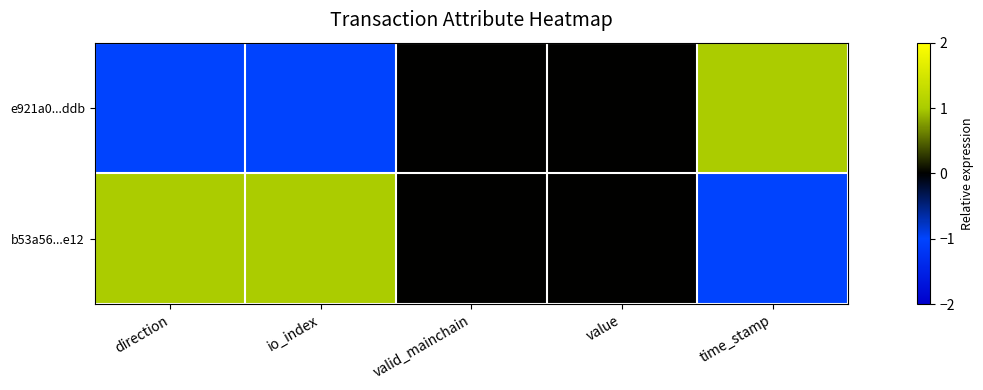

At which category is the sum across all series the highest?

direction